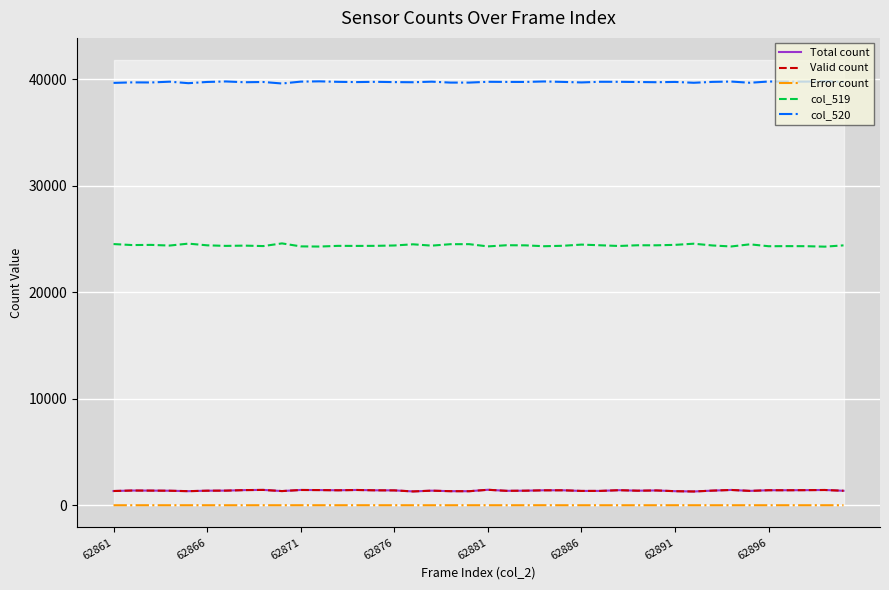

What is the greatest value displayed?

39814